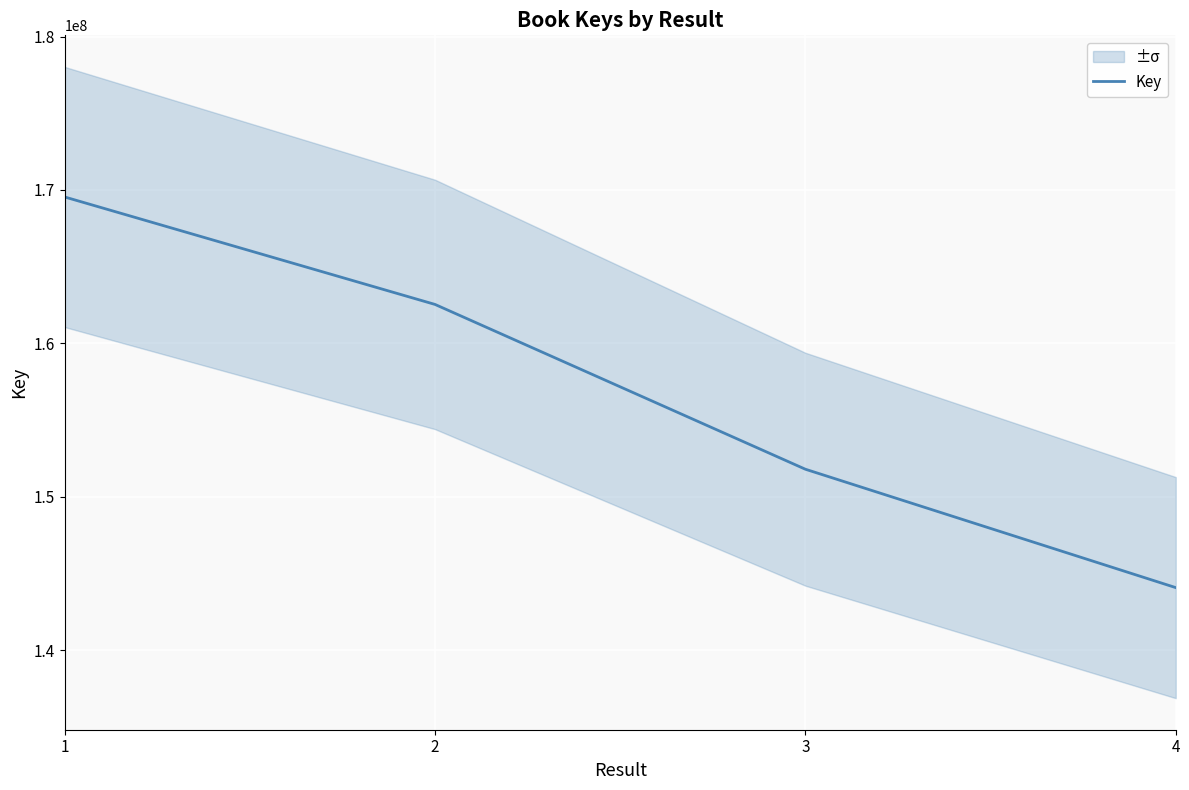

True or false: Key has more than 2 points higher than both neighbors.

False